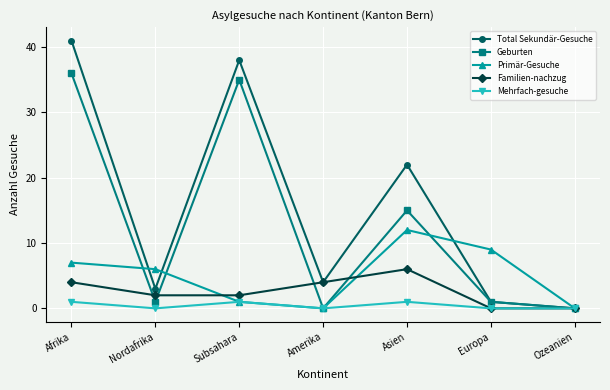

Which series has the largest total across all categories?

Total Sekundär-Gesuche